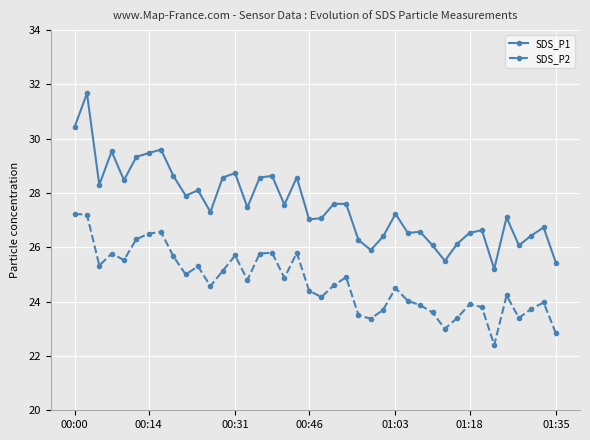

True or false: SDS_P1 and SDS_P2 cross at least once.

False